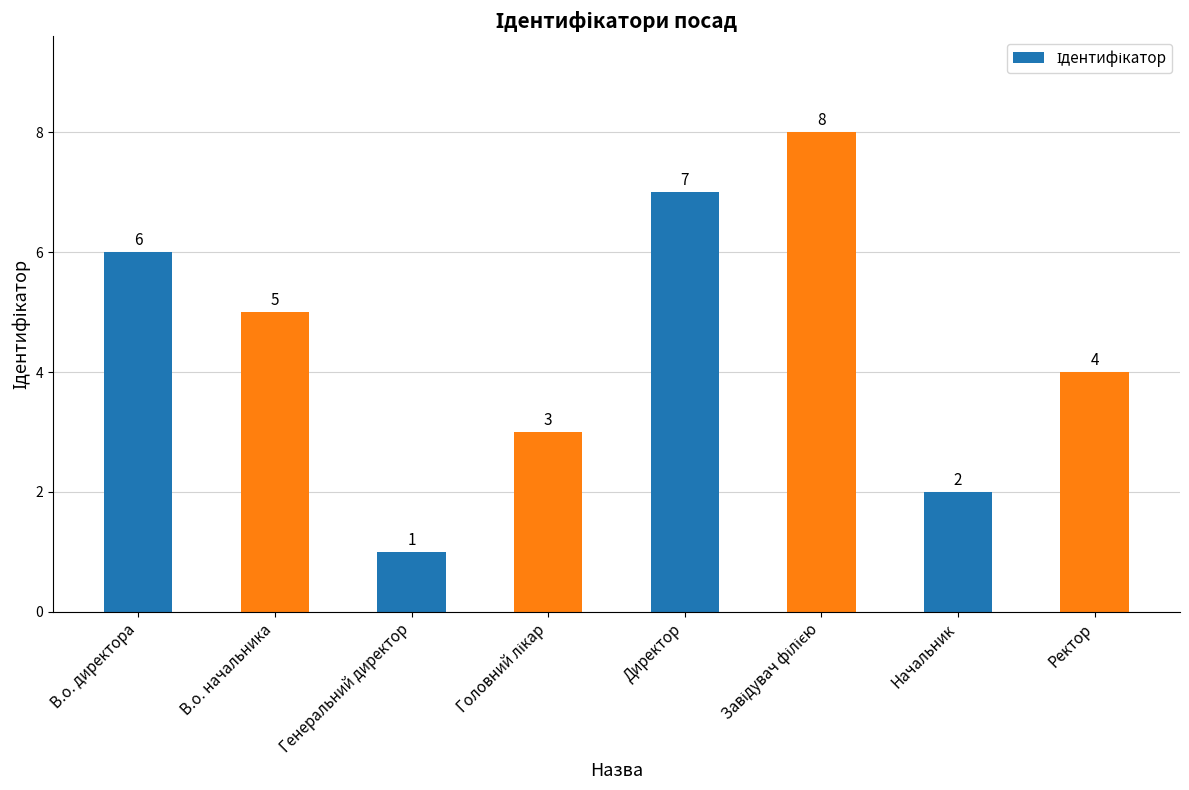

How many values are below 5?

4